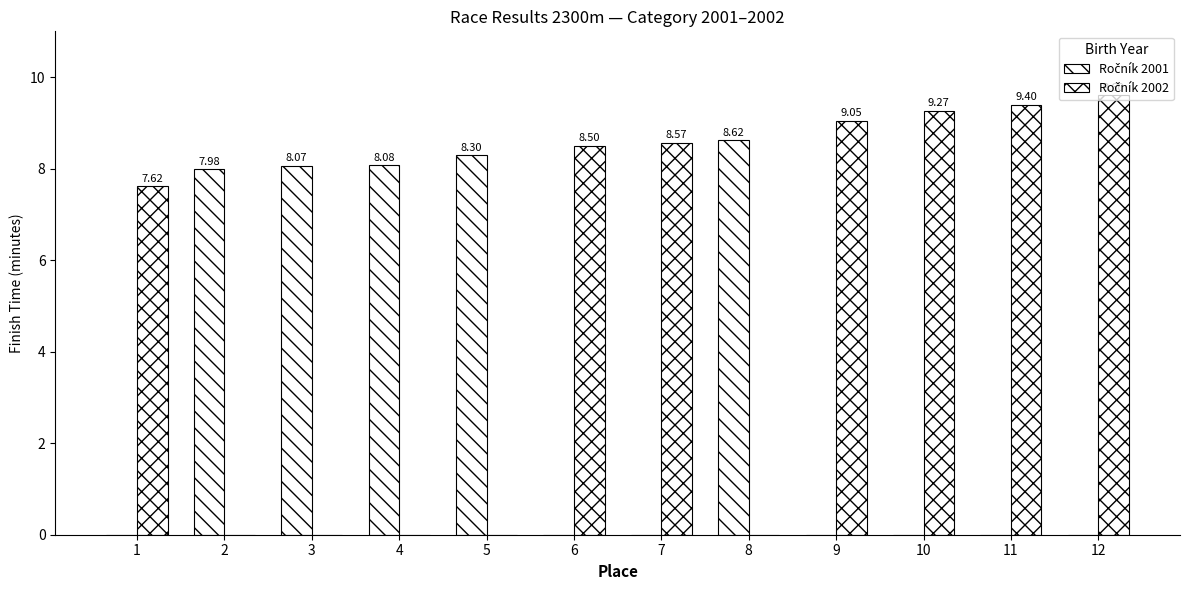

Are the bars horizontal?

No